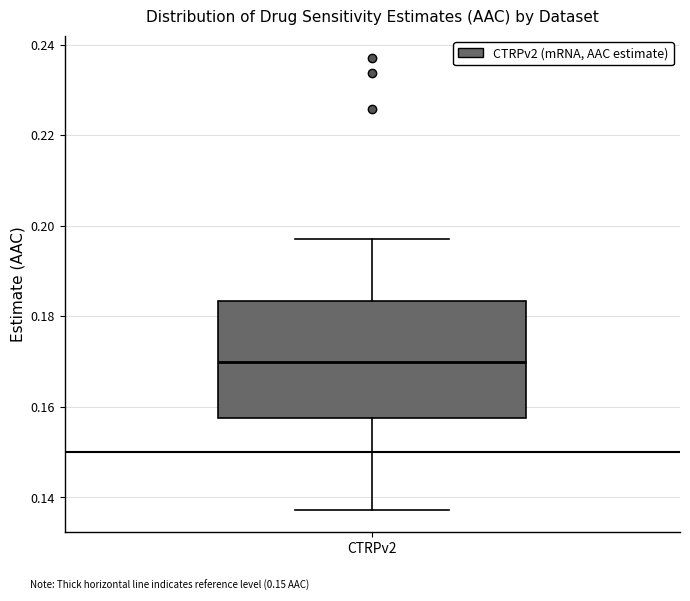

Read this box plot against the y-axis: the position of the median line, the range covered by the box, and the ends of both whiskers. The values are not printed on the chart, so give them approximately, as read against the axis.

median 0.170, box 0.158 to 0.184, whiskers 0.138 to 0.198